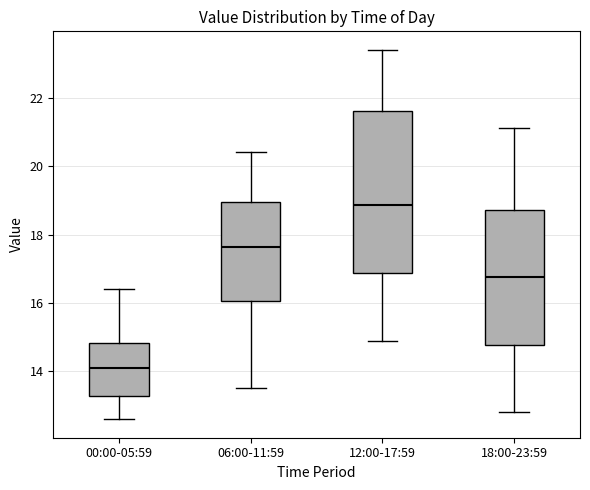

Reading left to right, transcribe this box plot: for each box, give where its median line is, the range the box spans, and where its two whiskers end, as read against the y-axis. The values are not printed on the chart, so give them approximately, as read against the axis.

00:00-05:59: median 14.2, box 13.2 to 14.8, whiskers 12.6 to 16.4
06:00-11:59: median 17.6, box 16.0 to 19.0, whiskers 13.6 to 20.4
12:00-17:59: median 18.8, box 16.8 to 21.6, whiskers 15.0 to 23.4
18:00-23:59: median 16.8, box 14.8 to 18.8, whiskers 12.8 to 21.2